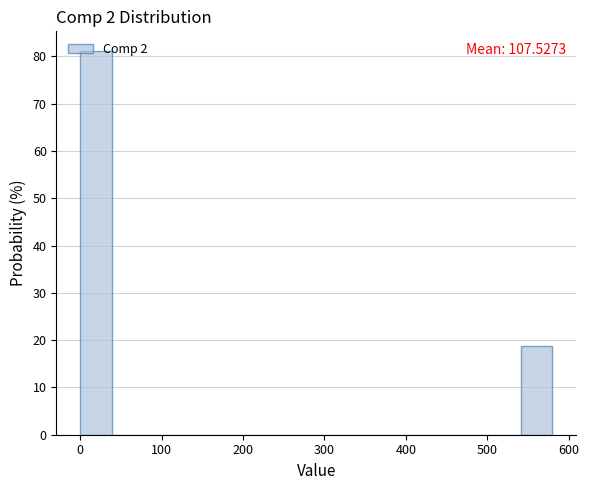

Around what value on the x-axis is the tallest bar? Give the approximate position of its centre, as read against the axis.

20